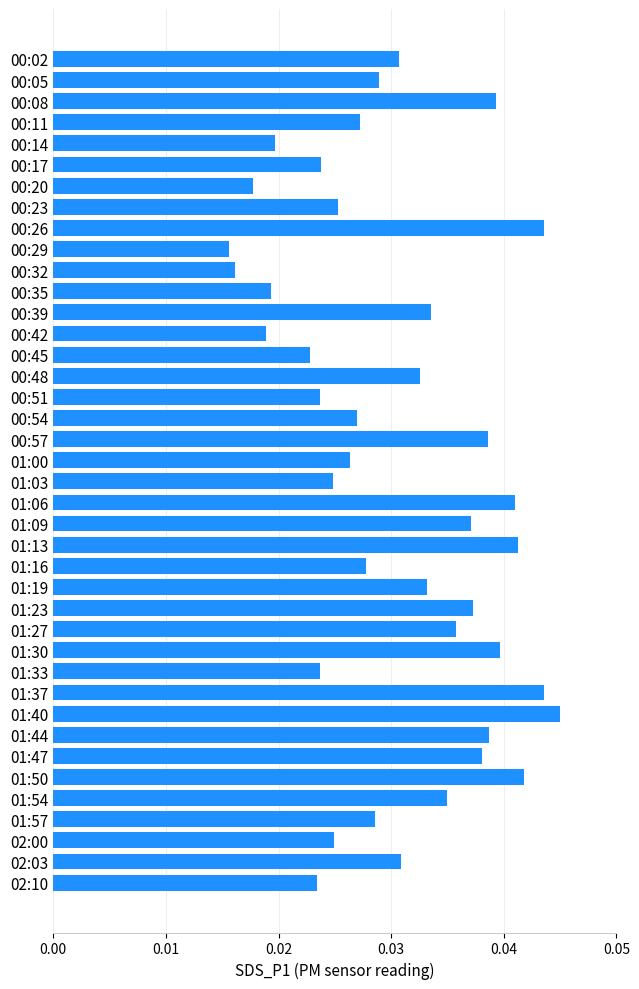

What is the label of the 18th bar from the top?

00:54